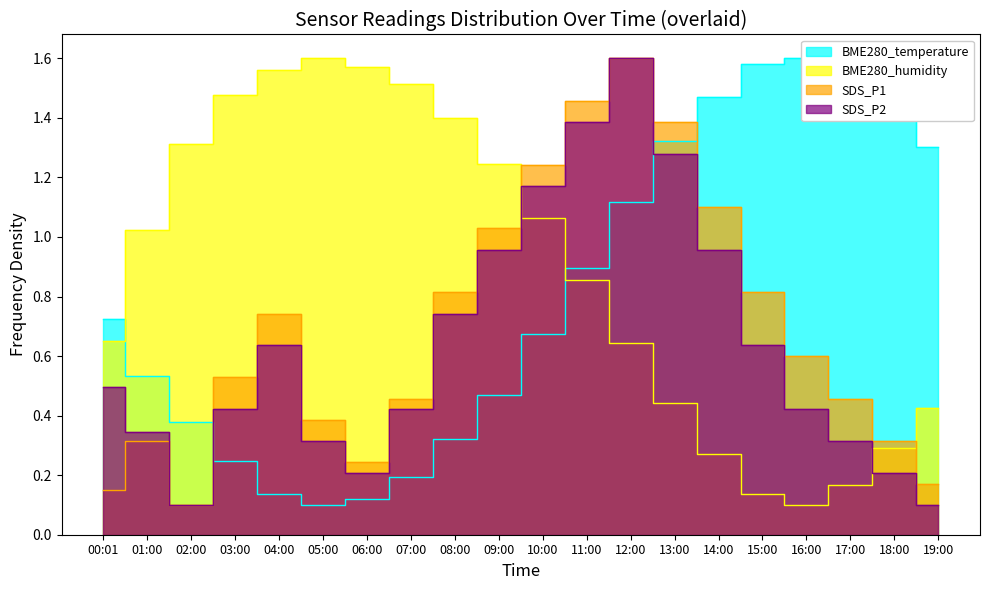

List the labels in order of BME280_temperature value, largest first.

16:00, 15:00, 17:00, 14:00, 18:00, 13:00, 19:00, 12:00, 11:00, 00:01, 10:00, 01:00, 09:00, 02:00, 08:00, 03:00, 07:00, 04:00, 06:00, 05:00